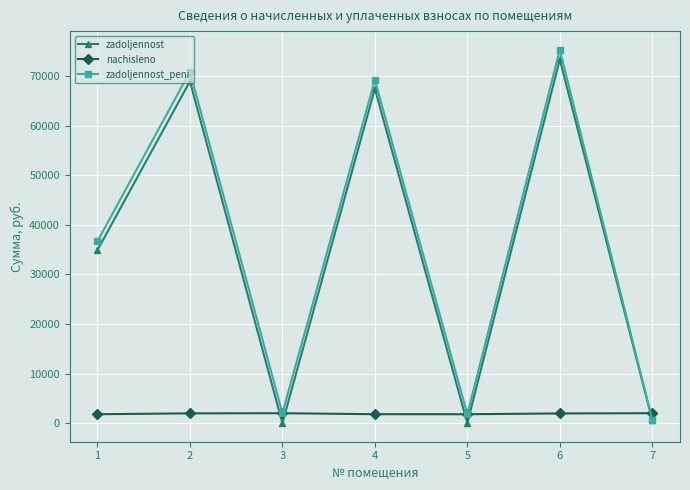

At which category is the sum across all series the highest?

6